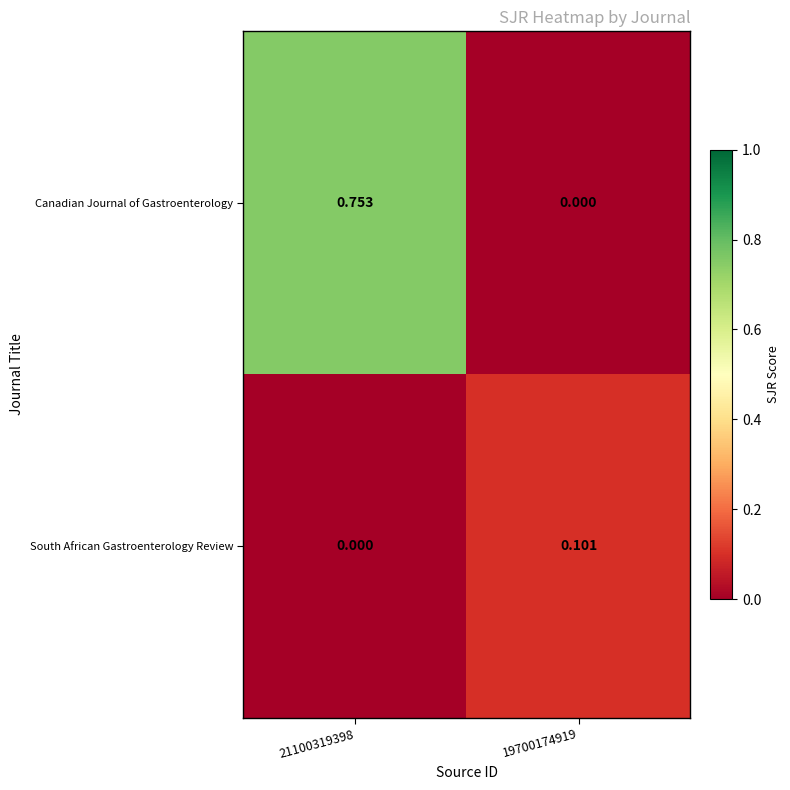

Rank the series at 19700174919 from highest to lowest value.

South African Gastroenterology Review, Canadian Journal of Gastroenterology